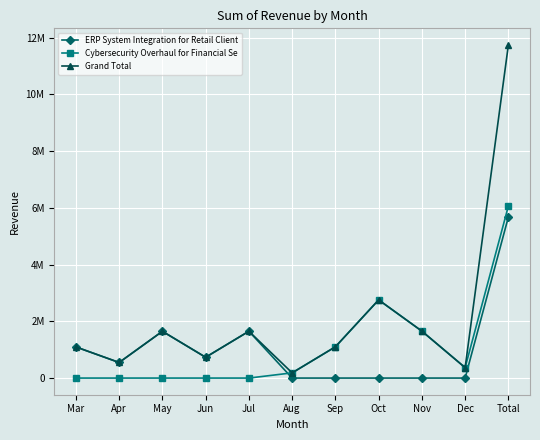

Is it true that Cybersecurity Overhaul for Financial Se equals 1654968 at Nov?

True